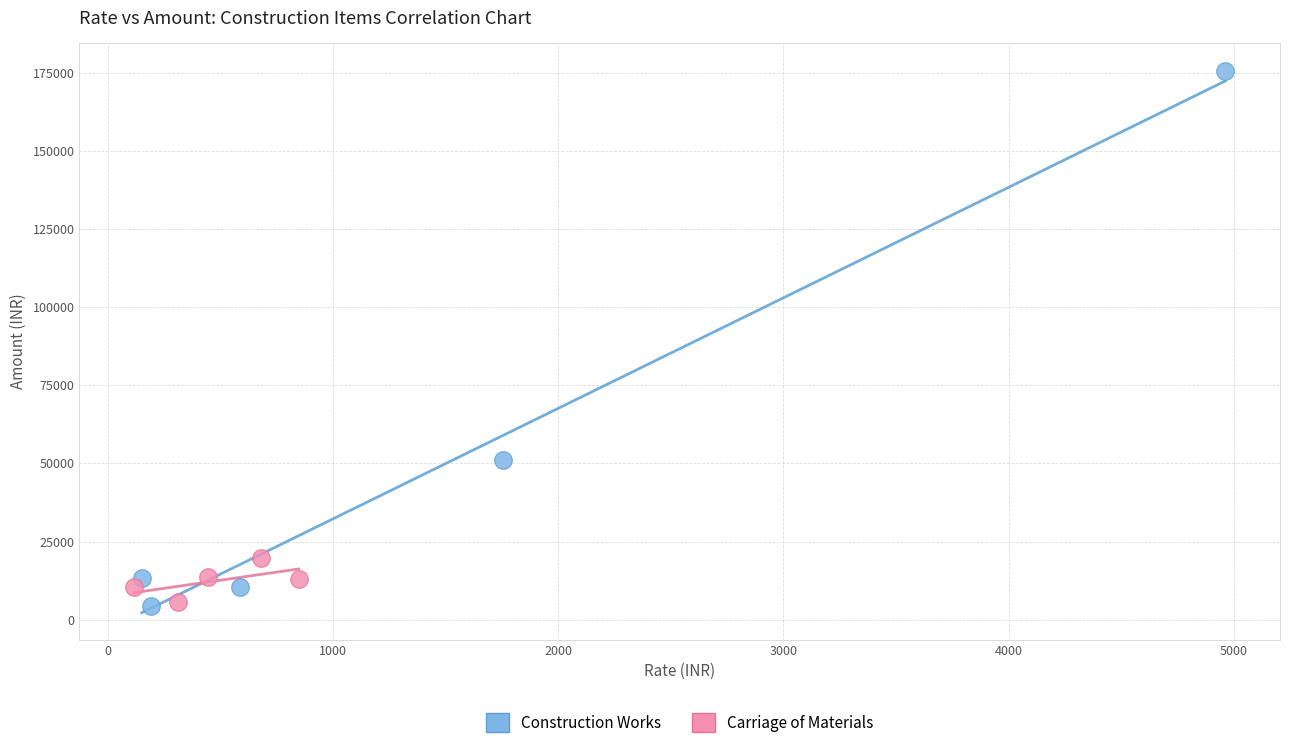

Which series contains the highest Y value?

Construction Works